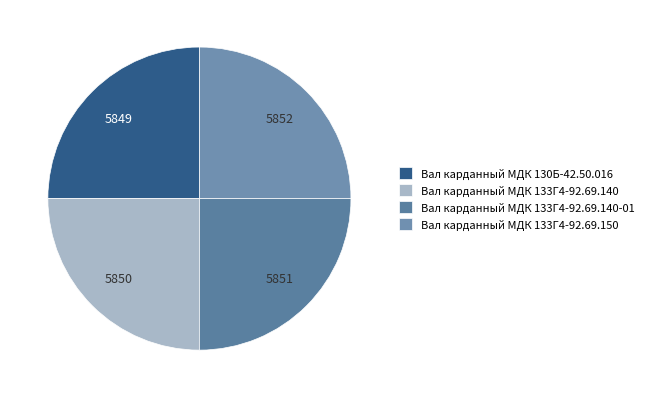

To the nearest percent, what is the combined percentage of Вал карданный МДК 133Г4-92.69.140-01 and Вал карданный МДК 130Б-42.50.016?

50%